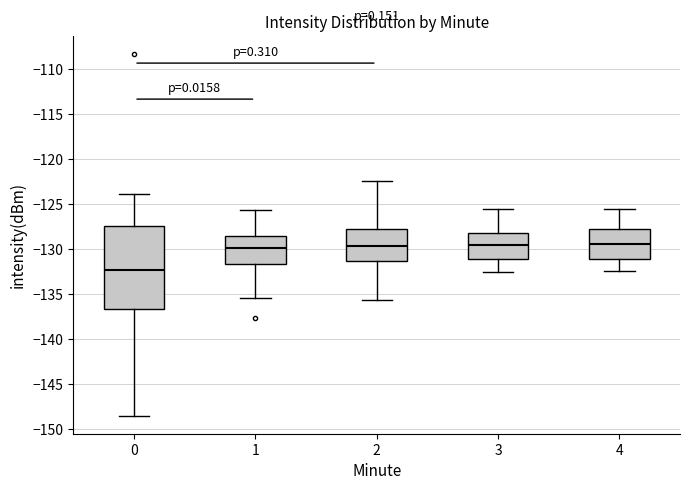

Where is the lower edge of the box at x = 0 on the y-axis? The values are not printed on the chart, so give them approximately, as read against the axis.

-136.5